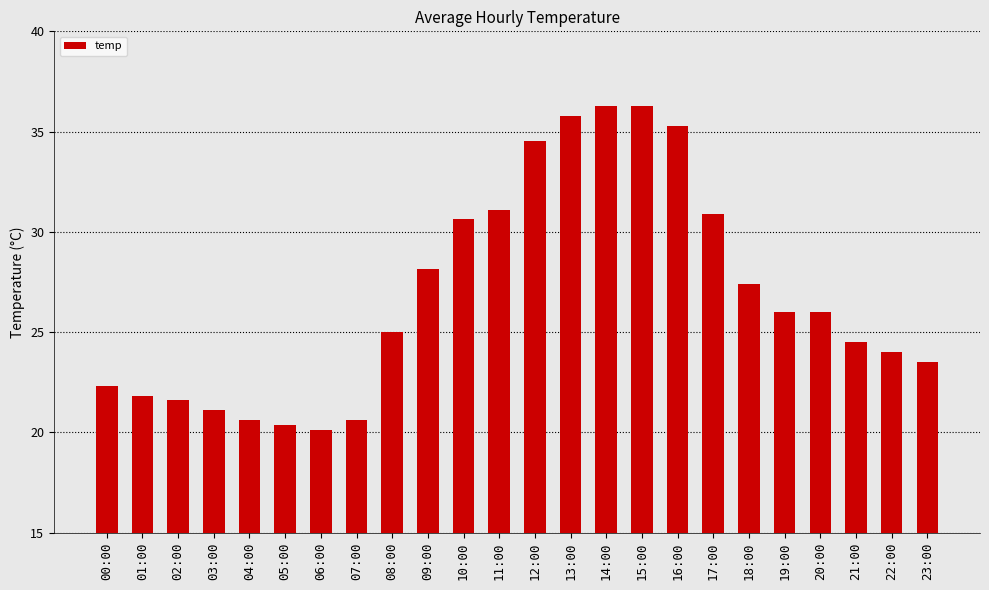

At which category does the chart reach its minimum across all series?

06:00